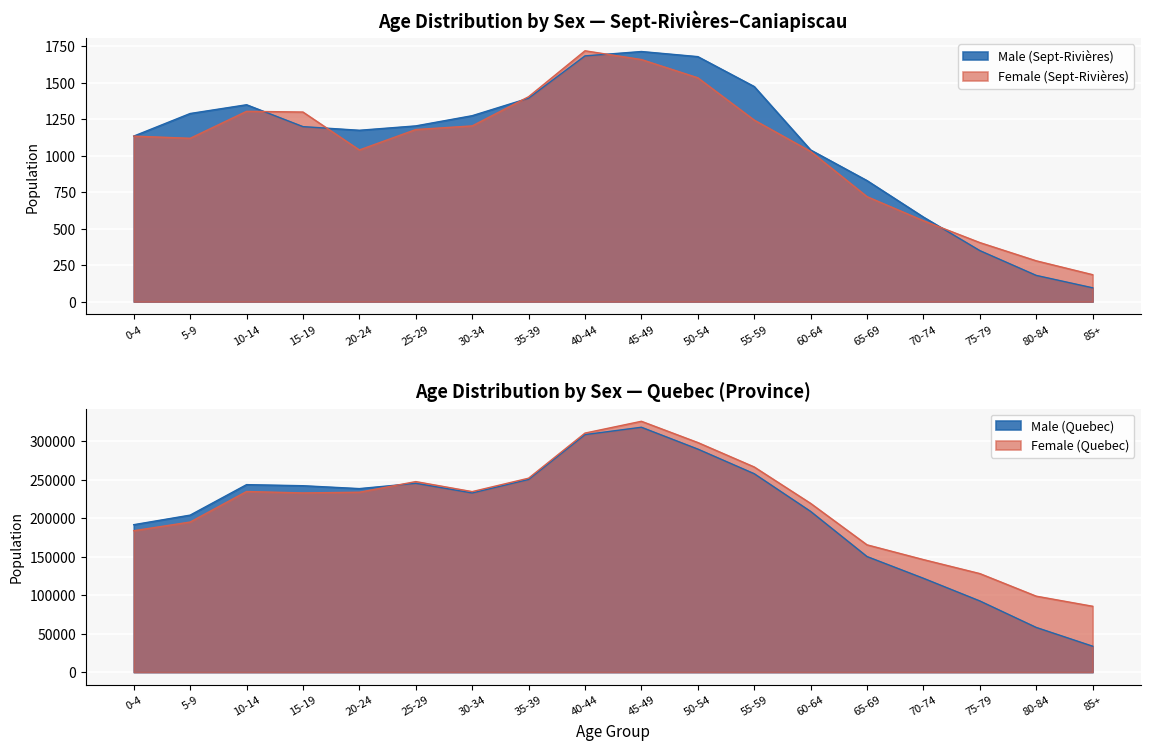

Is the value of Male (Quebec) at 65-69 greater than the value of Female (Sept-Rivieres) at 75-79?

Yes